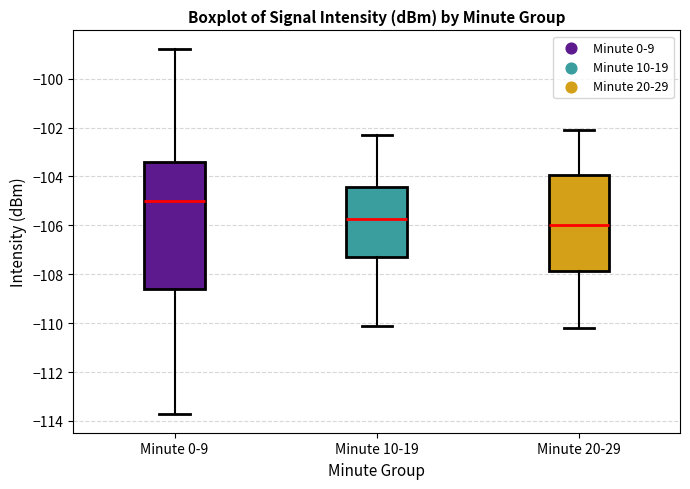

Which box's median line is the highest?

Minute 0-9